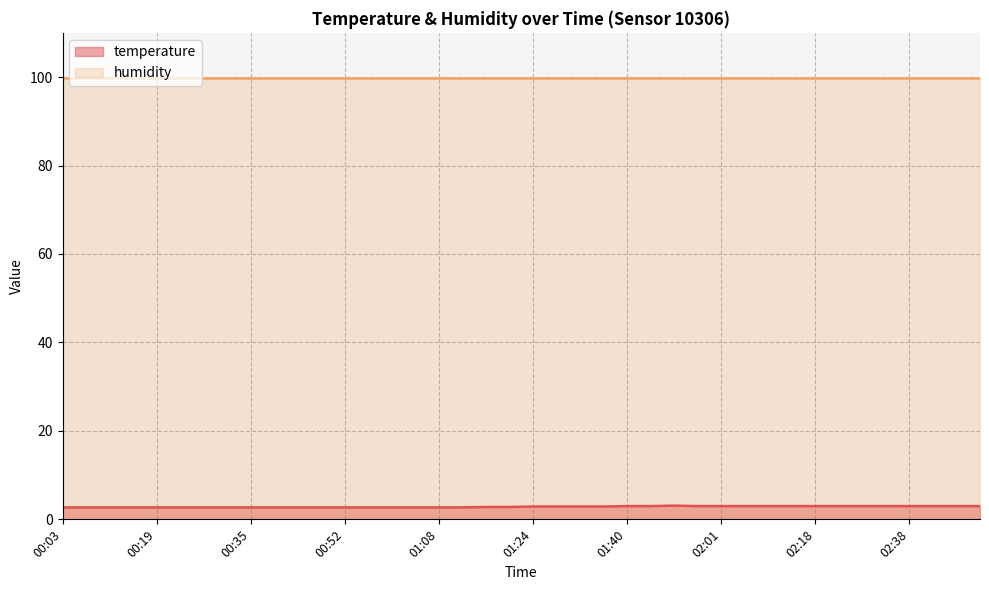

At which category does the chart reach its peak across all series?

01:53